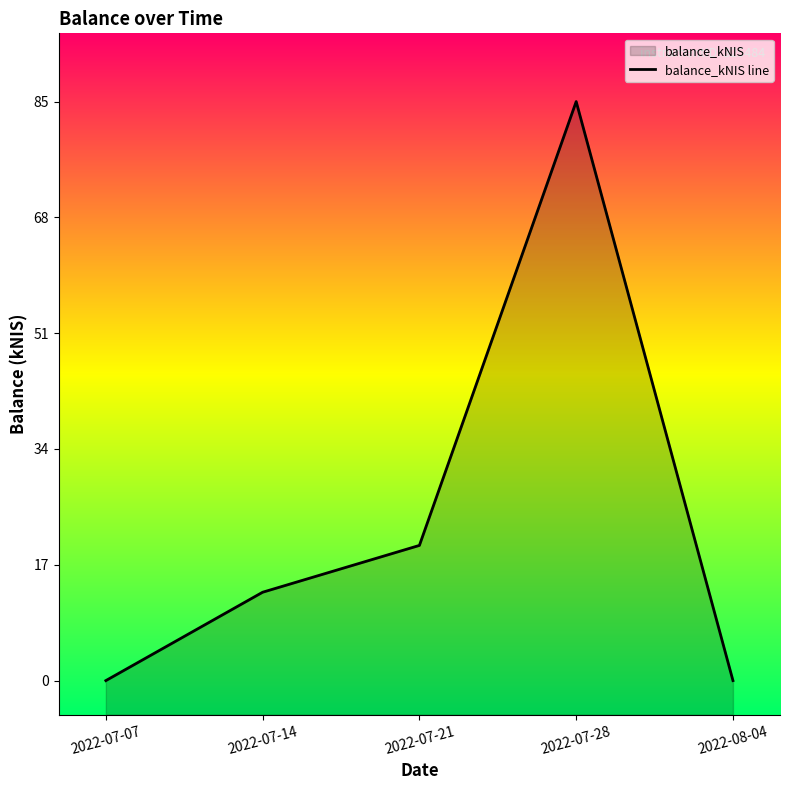

How many values exceed 12?

3